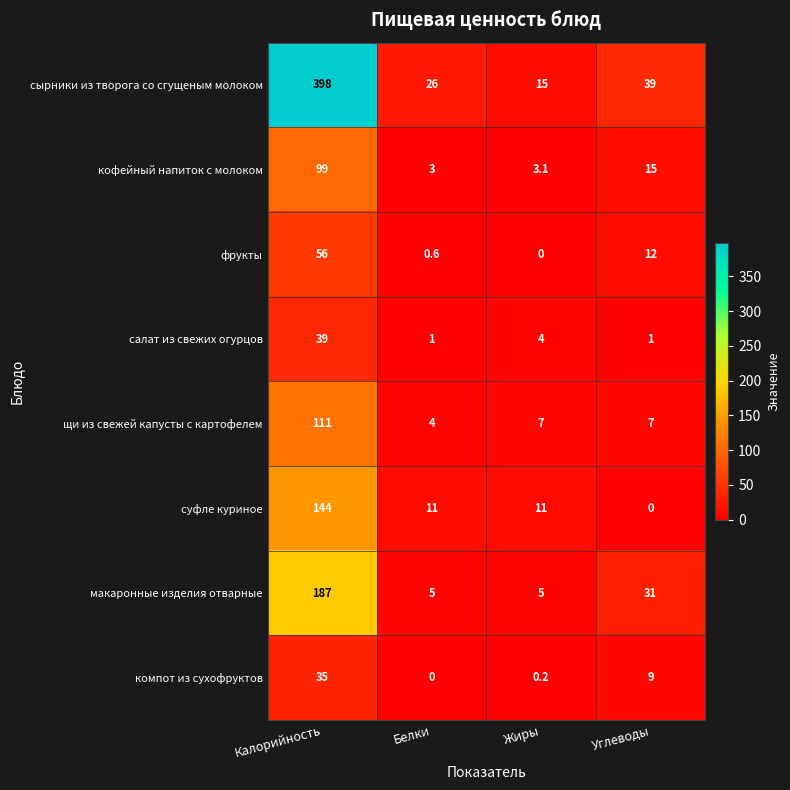

How many categories are shown in the chart?

4